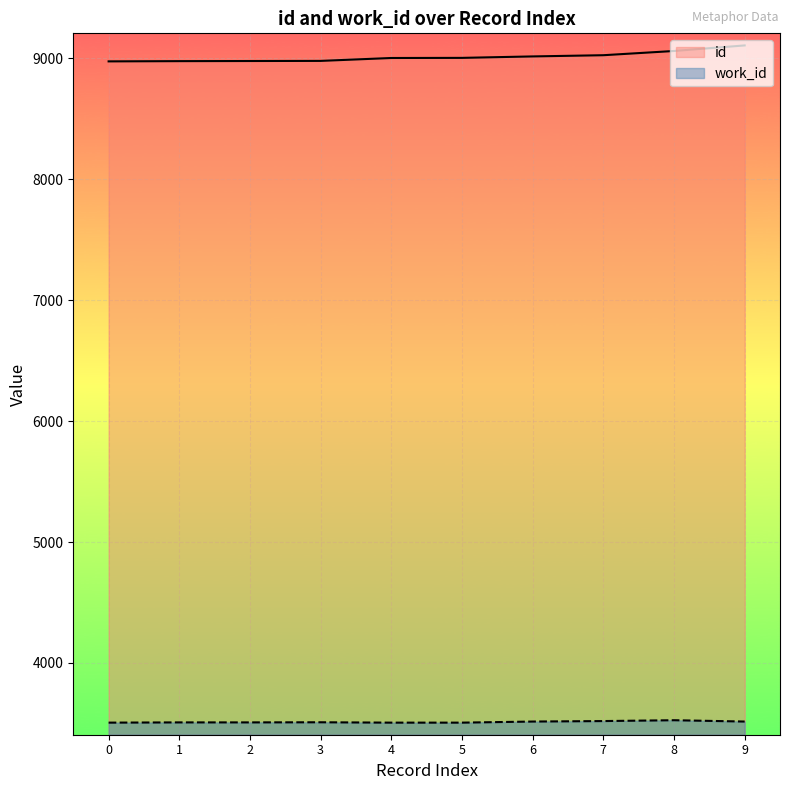

Which series has the largest total across all categories?

id